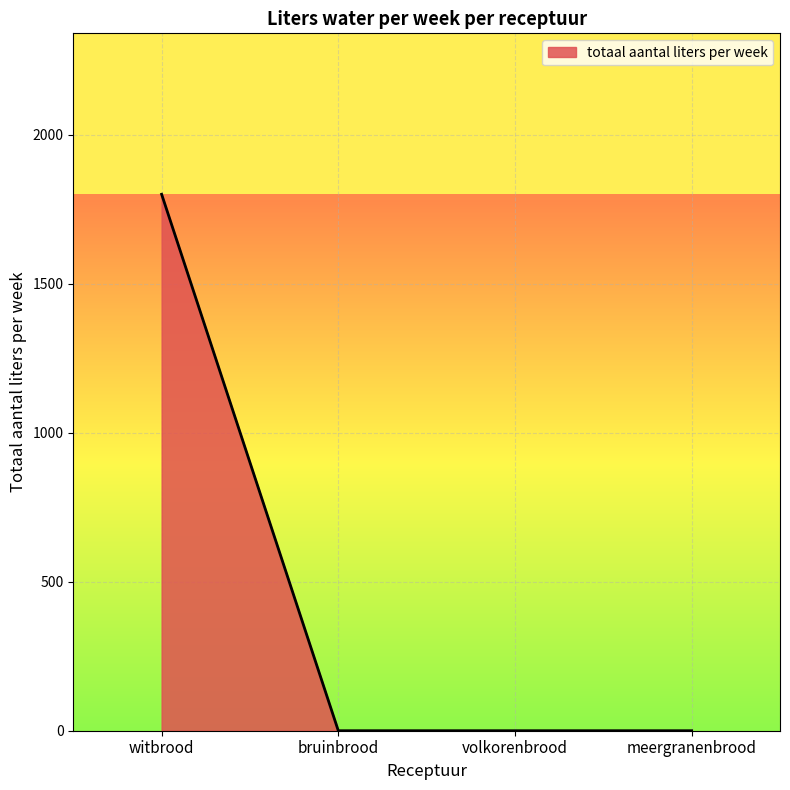

How many lines are shown in the chart?

1